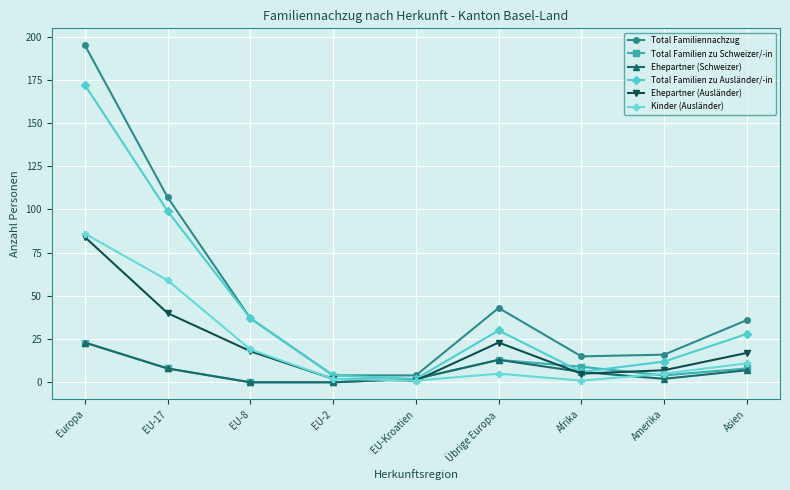

What is the label of the 1st point from the left?

Europa